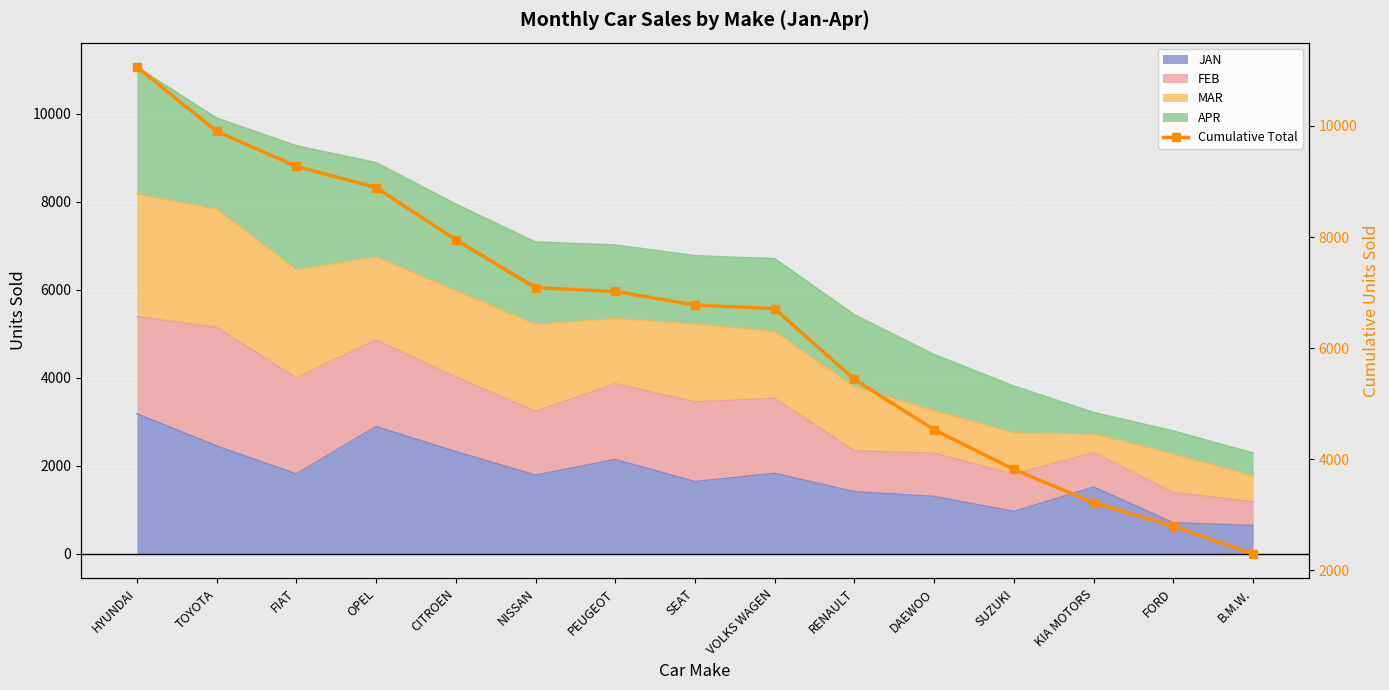

What is the value of the 6th point from the left?

7086